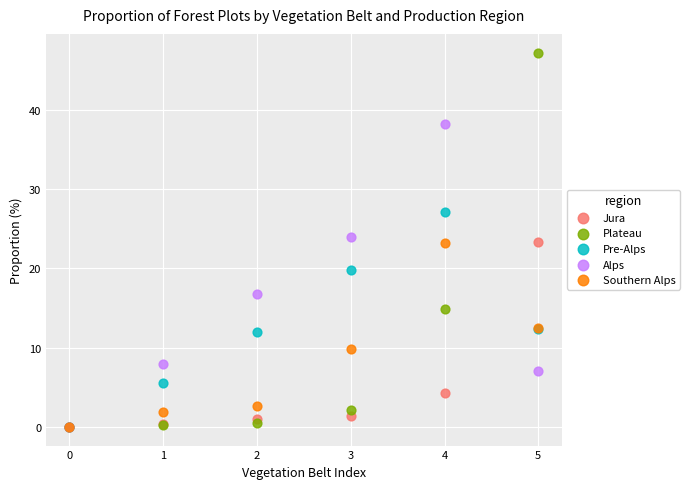

In the Alps series, what Y value is closest to 19?

16.8